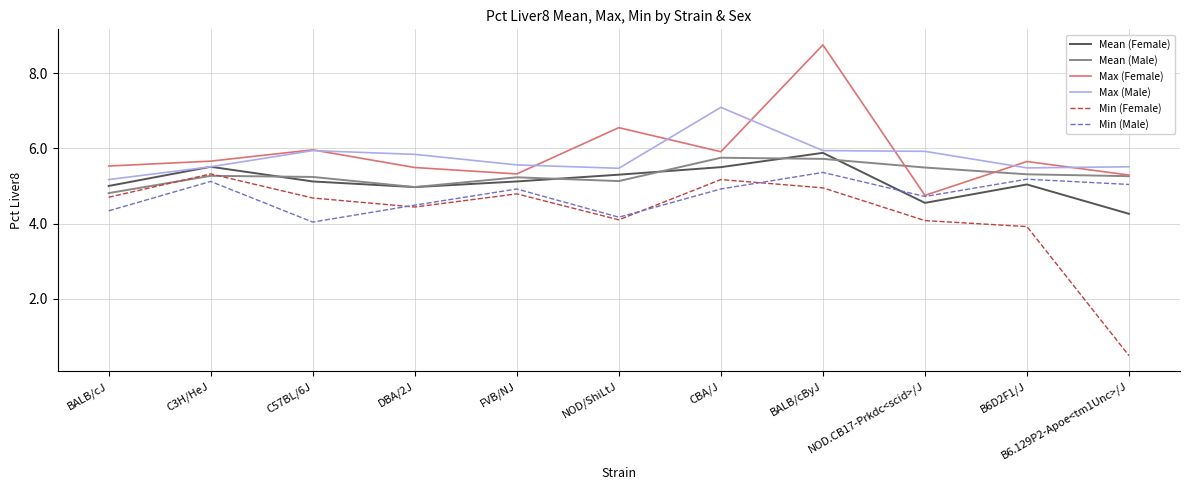

Which label corresponds to the smallest value in the chart?

B6.129P2-Apoe<tm1Unc>/J